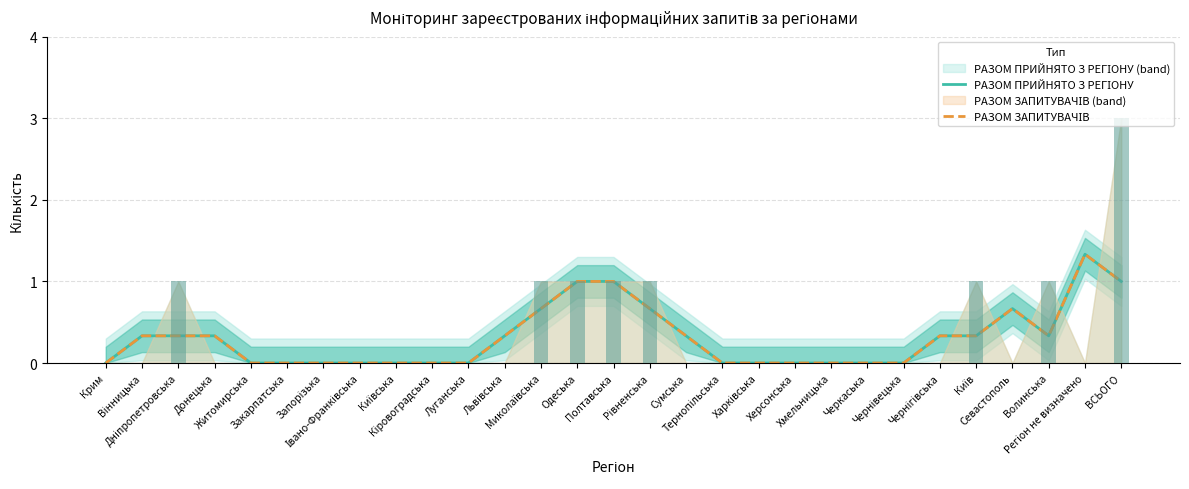

What is the sum of all РАЗОМ ЗАПИТУВАЧІВ values?

9.0